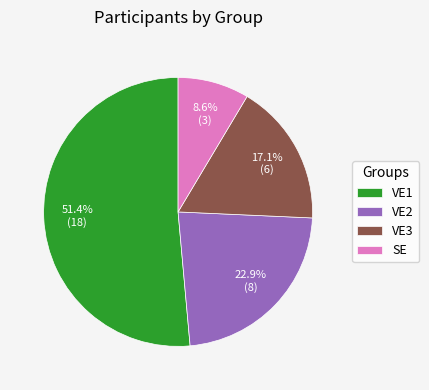

To the nearest percent, what percentage of the pie is VE2?

23%